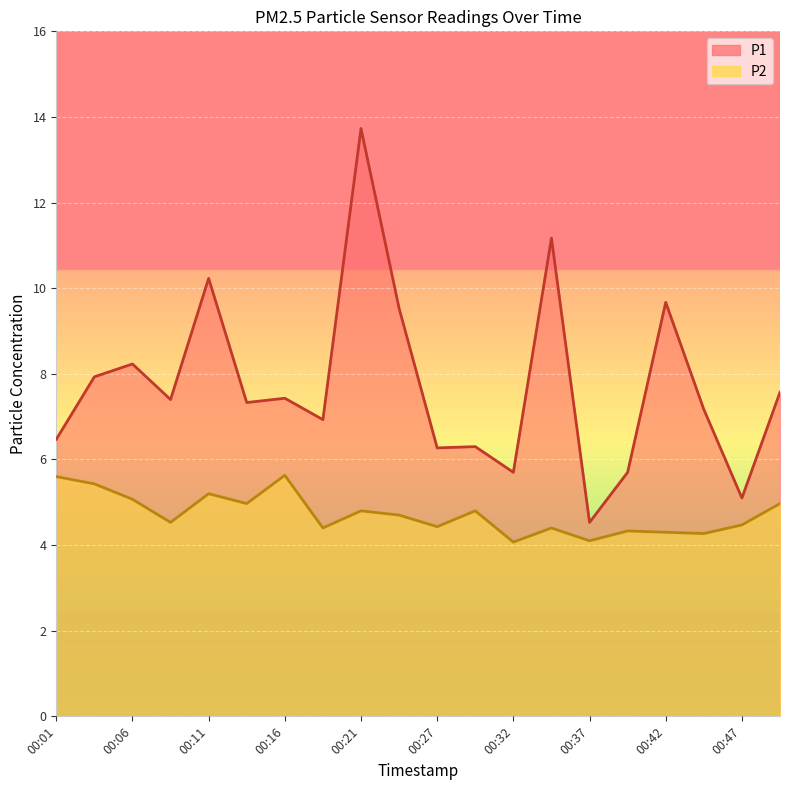

What is the difference between the P2 values at 00:16 and 00:47?

1.2